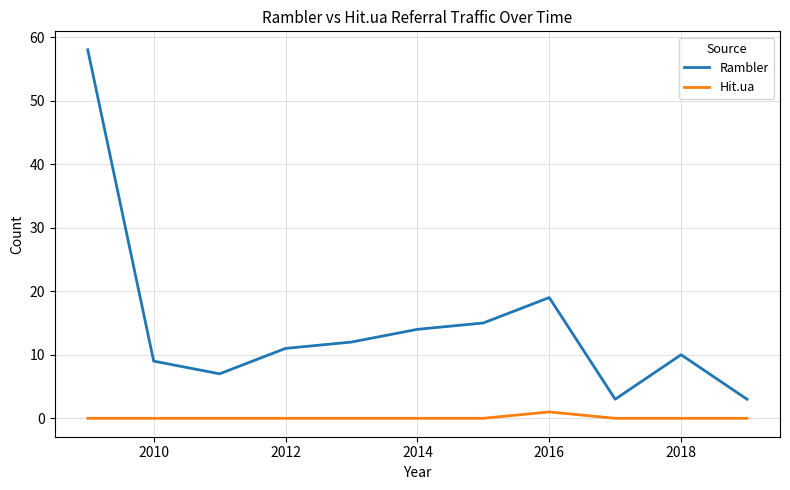

Which series has the largest total across all categories?

Rambler